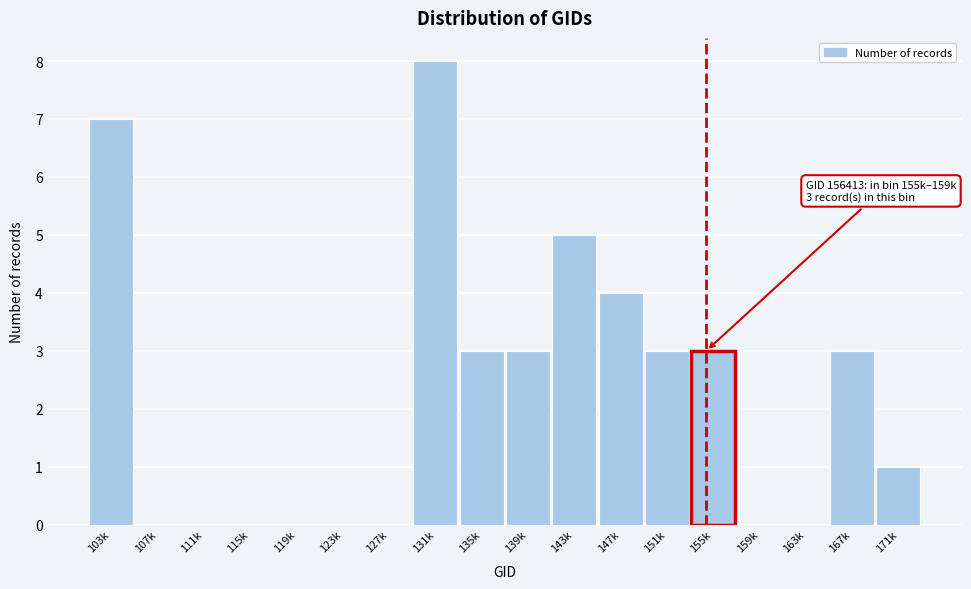

Reading left to right, extract all data points from this chart.

103k=7	107k=0	111k=0	115k=0	119k=0	123k=0	127k=0	131k=8	135k=3	139k=3	143k=5	147k=4	151k=3	155k=3	159k=0	163k=0	167k=3	171k=1